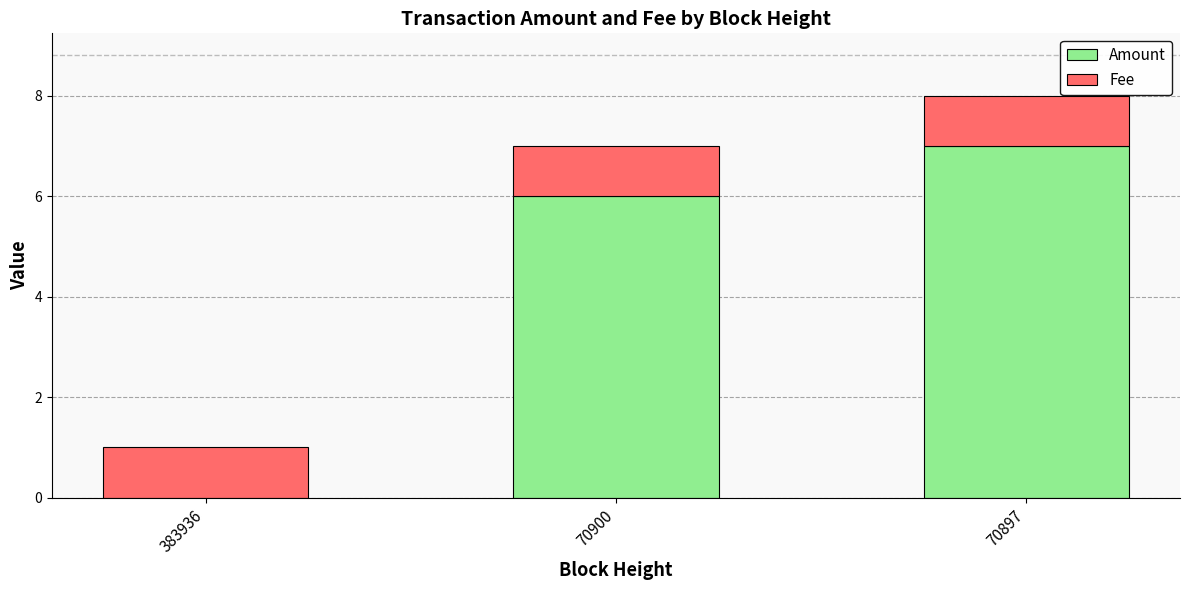

Reading right to left, list the values for the Amount series.

70897=7	70900=6	383936=0